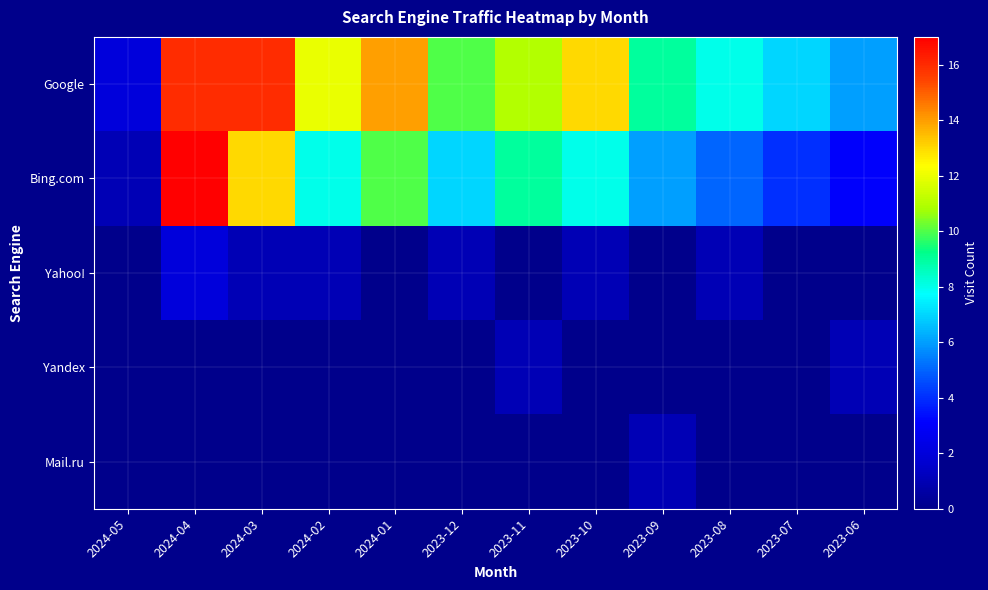

Rank the series at 2024-01 from lowest to highest value.

Yahoo!, Yandex, Mail.ru, Bing.com, Google